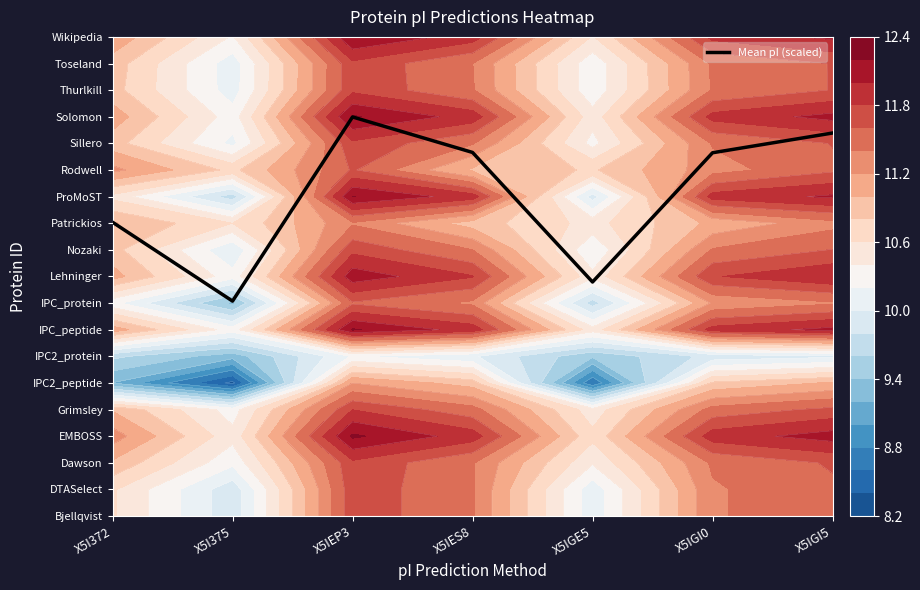

Rank the categories by value from highest to lowest.

X5IEP3, X5IGI5, X5IES8, X5IGI0, X5I372, X5IGE5, X5I375